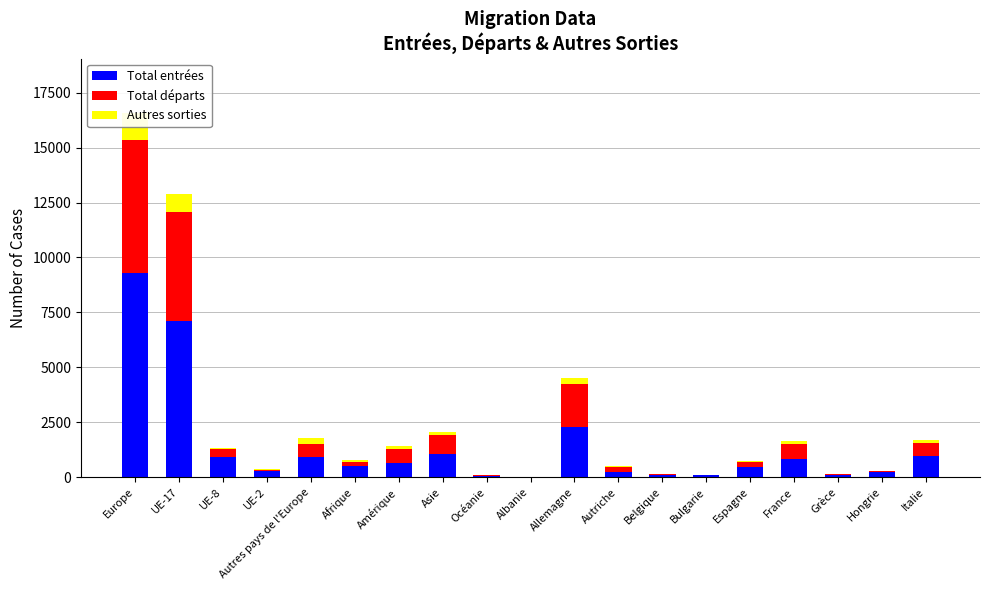

What is the maximum value for Total entrées?

9295